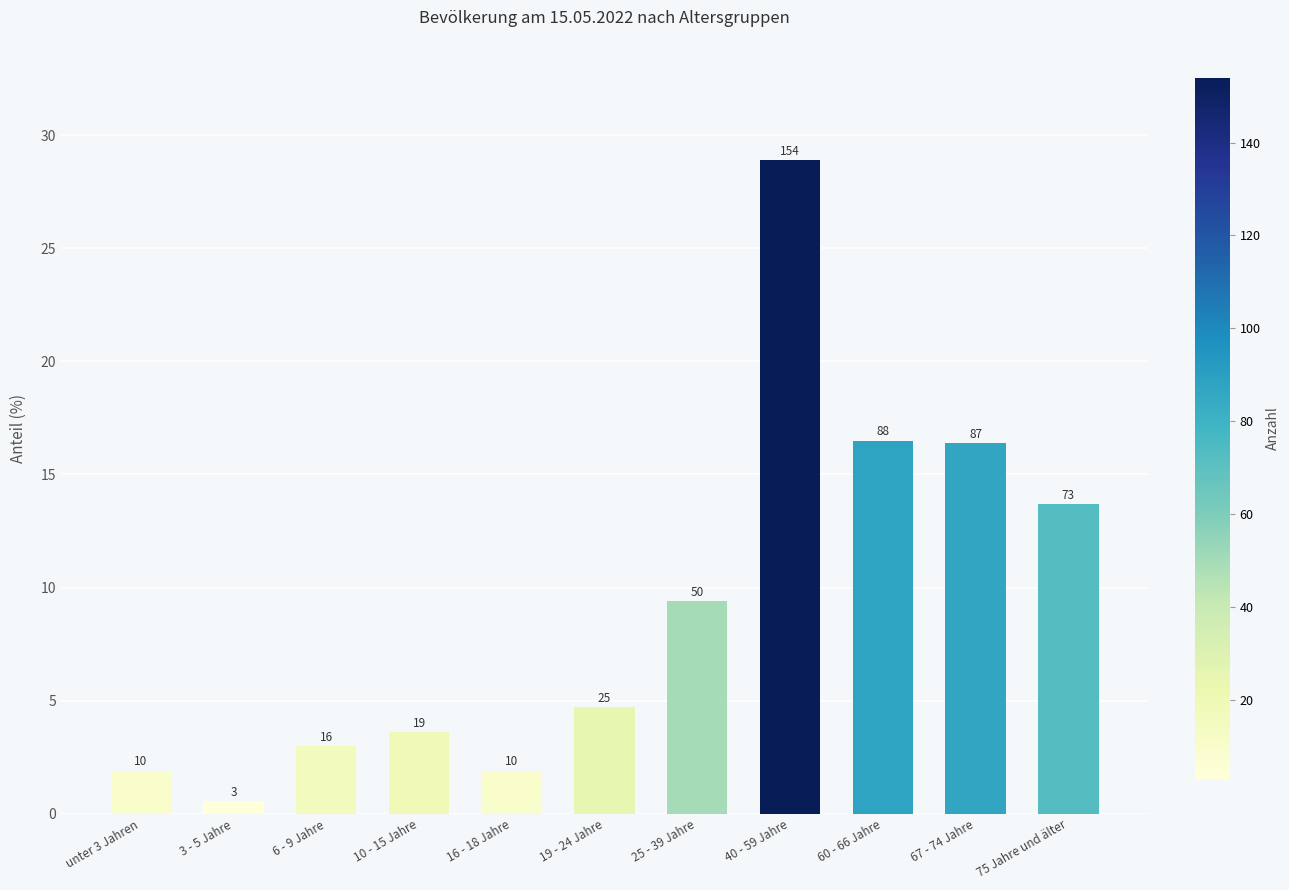

What is the change in value from 3 - 5 Jahre to 67 - 74 Jahre?

+15.8